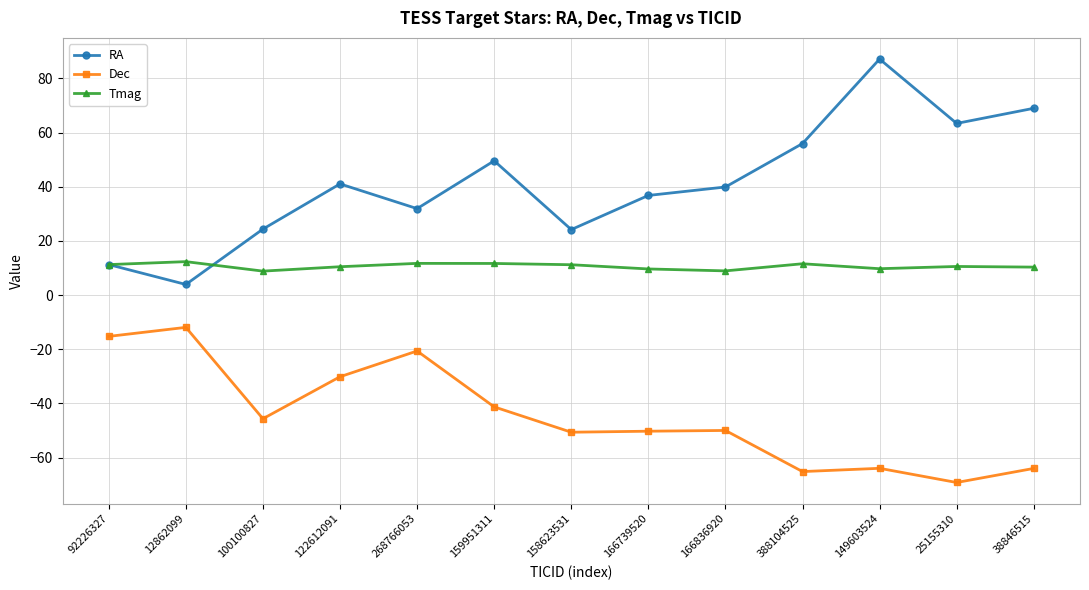

Read the Dec value at 38846515.

-64.0